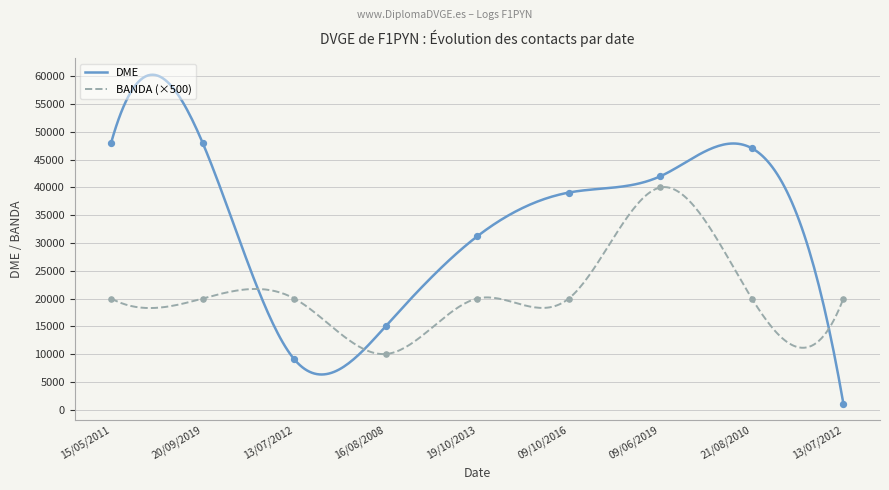

Which series contains the highest Y value?

DME